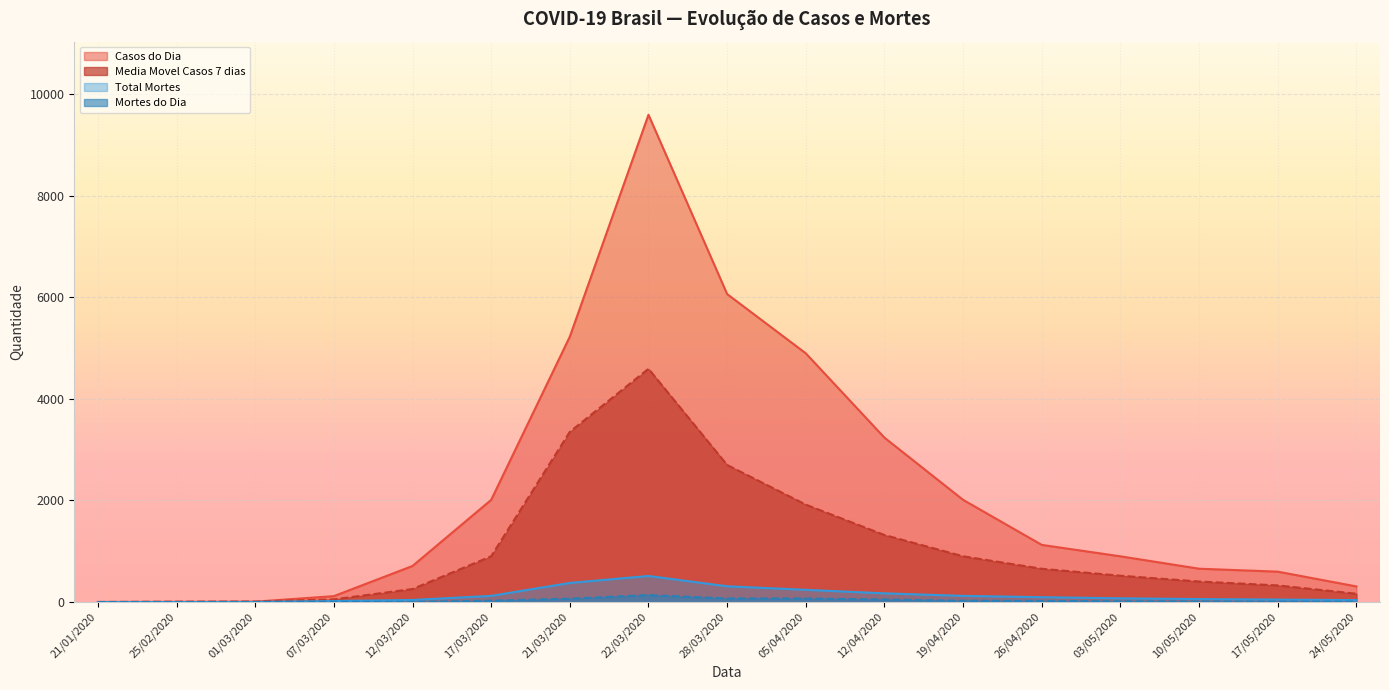

How many data points in Mortes do Dia are less than 15?

8